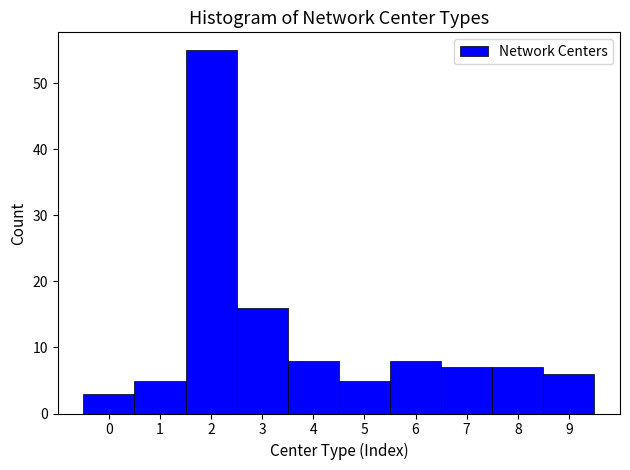

Reading left to right, list every bar in this chart as the range it spans on the x-axis followed by its height. The values are not printed on the chart, so give them approximately, as read against the axis.

-0.5 to 0.5: 3
0.5 to 1.5: 5
1.5 to 2.5: 55
2.5 to 3.5: 16
3.5 to 4.5: 8
4.5 to 5.5: 5
5.5 to 6.5: 8
6.5 to 7.5: 7
7.5 to 8.5: 7
8.5 to 9.5: 6